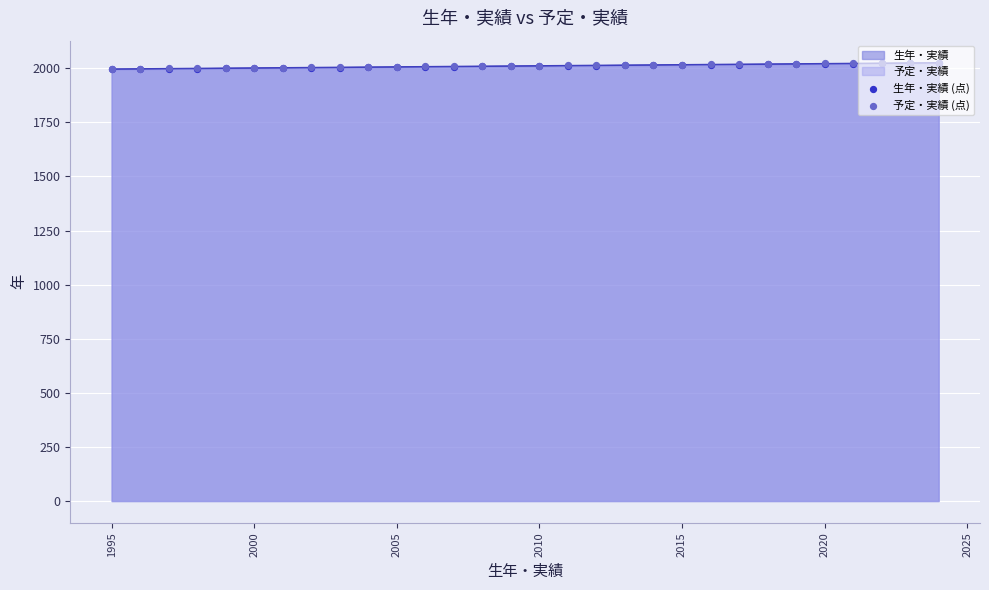

Which series has the largest total across all categories?

予定・実績 (点)